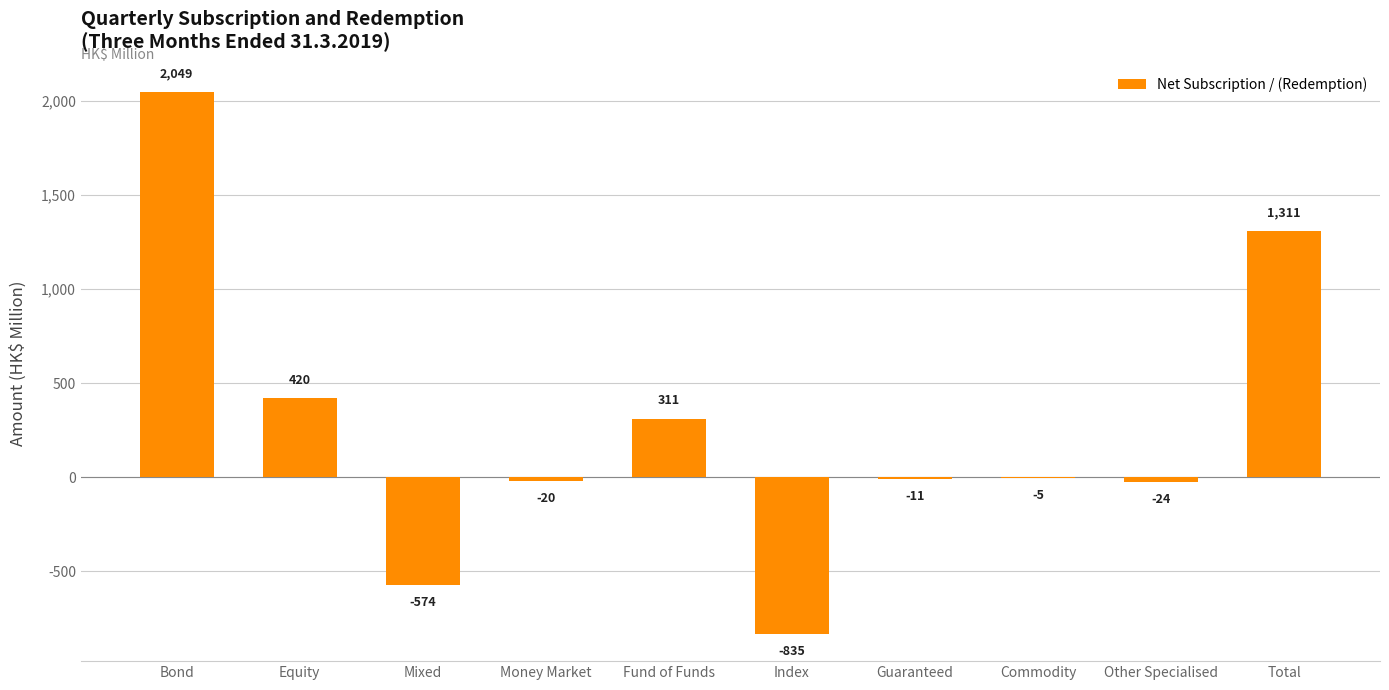

Which category has the highest value across all series?

Bond